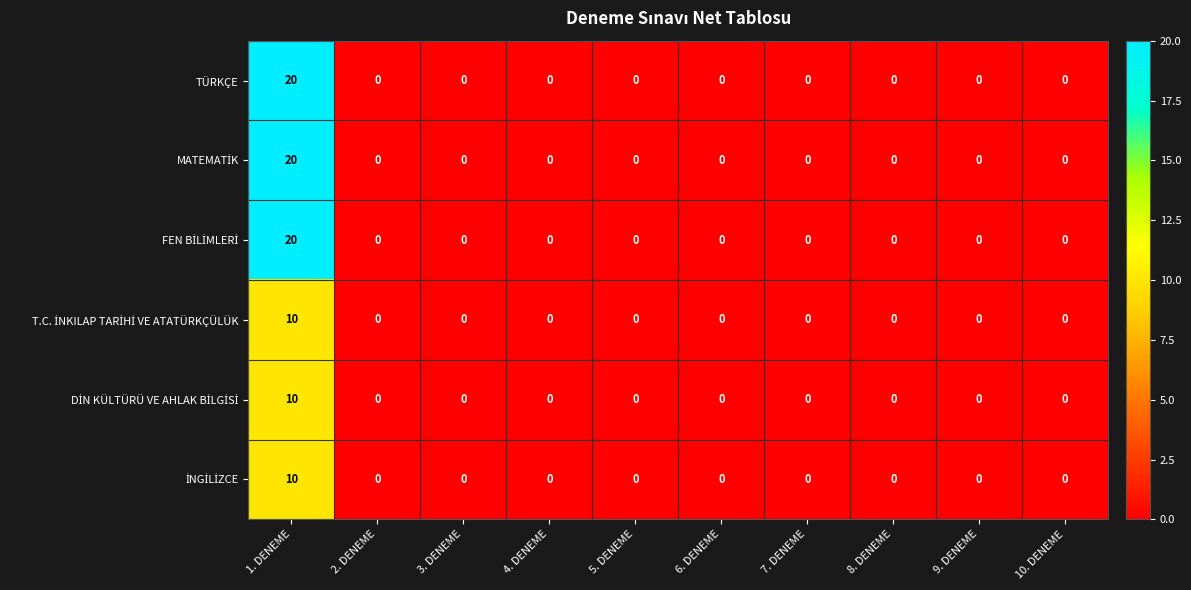

What is the maximum value shown in the chart?

20